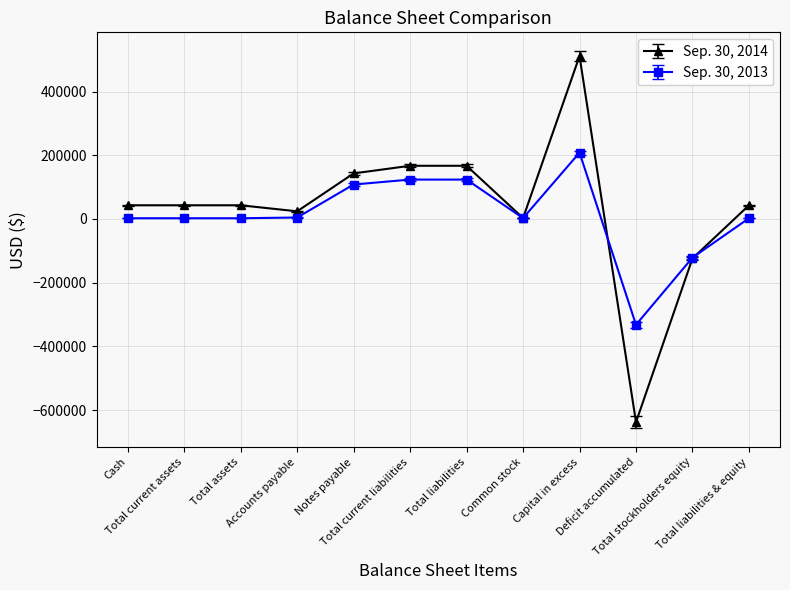

The value of Sep. 30, 2014 at Capital in excess is 234028. True or false?

False